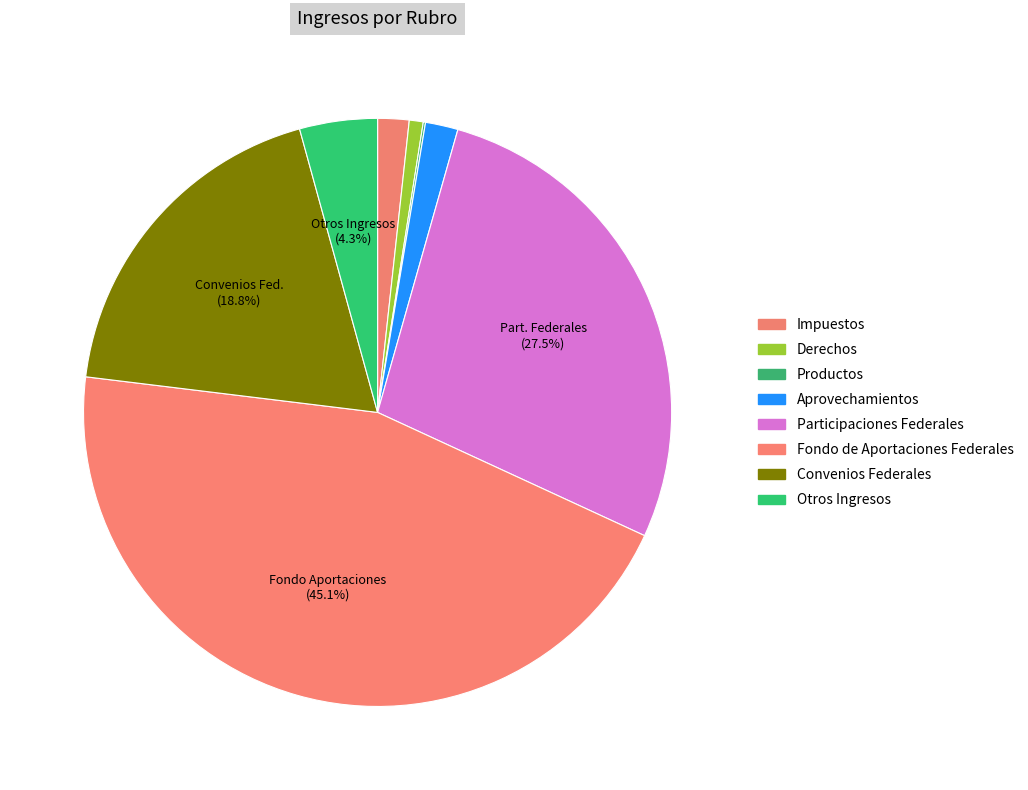

To the nearest percent, what percentage of the pie is Convenios Federales?

19%